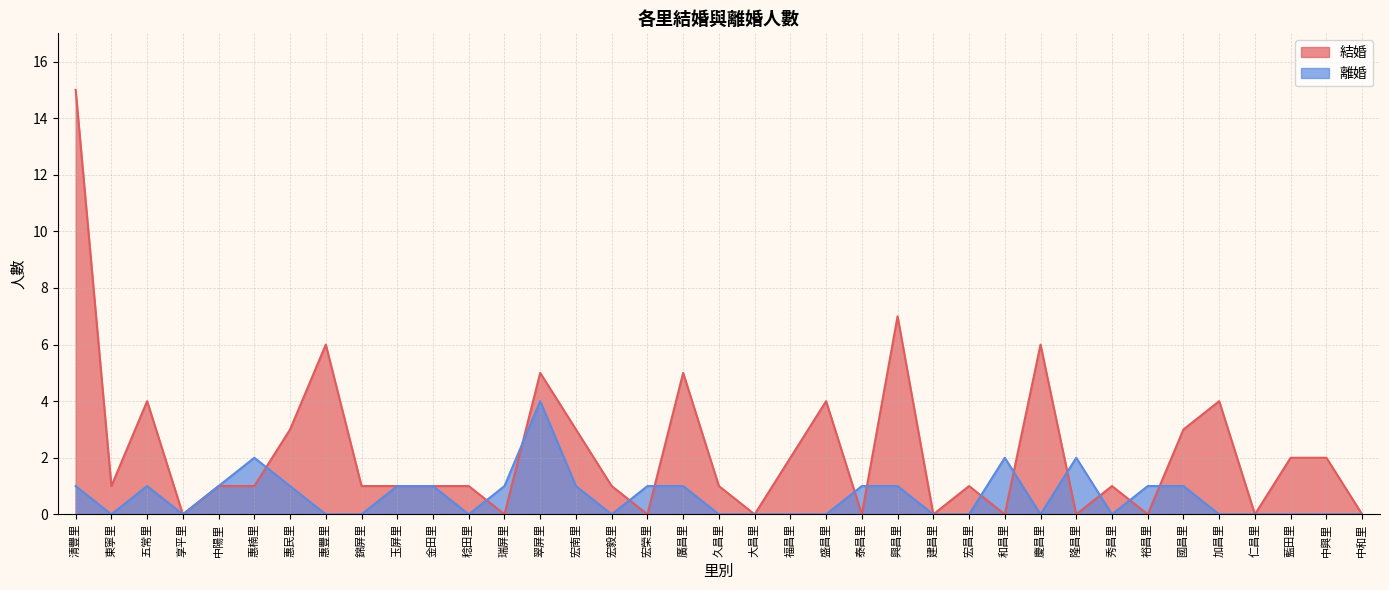

How many interior local valleys does the 結婚 series have?

11